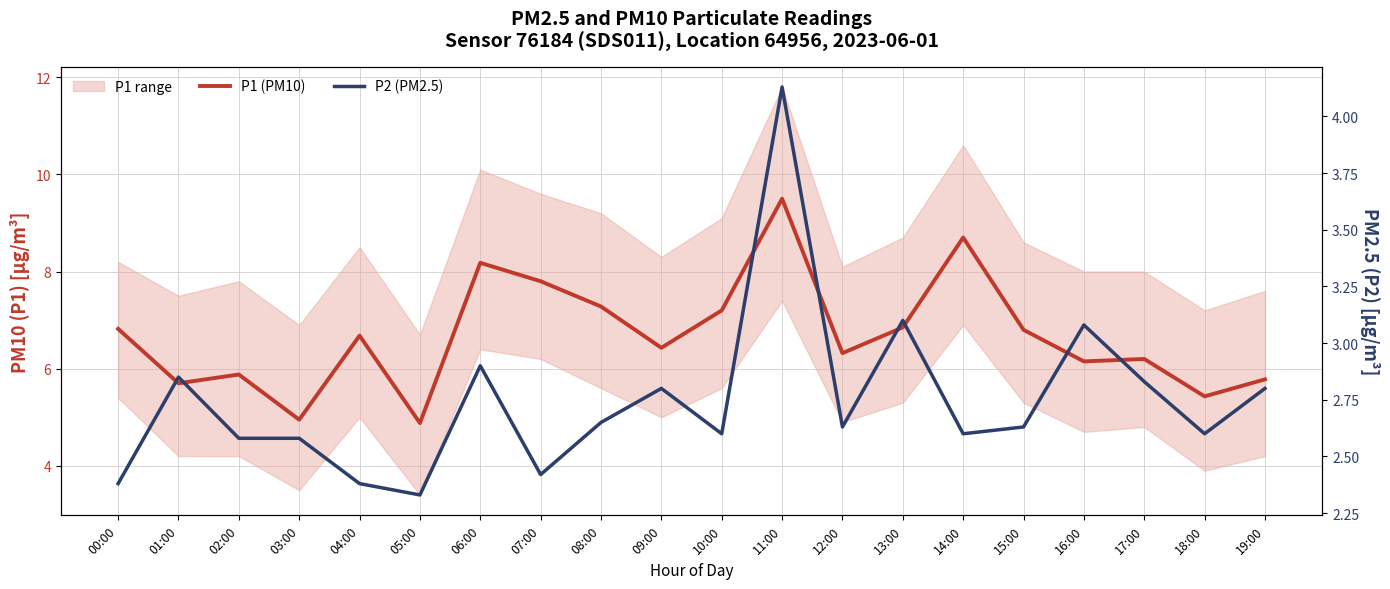

Rank the series by their maximum value, from highest to lowest.

P1 (PM10), P2 (PM2.5)